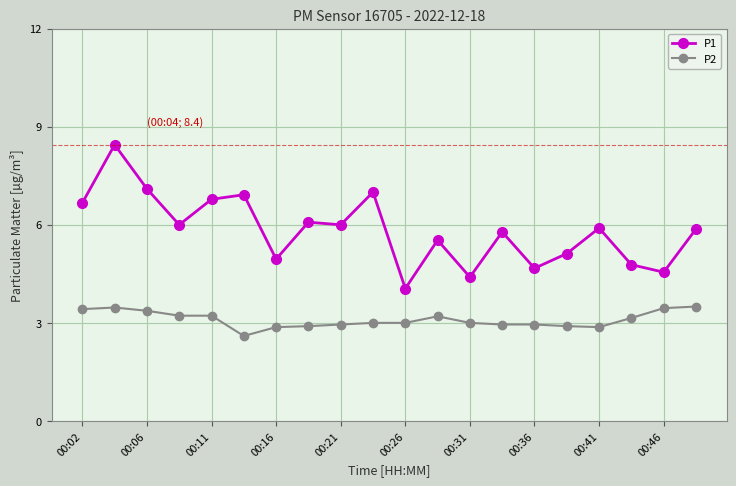

What is the minimum value for P2?

2.6